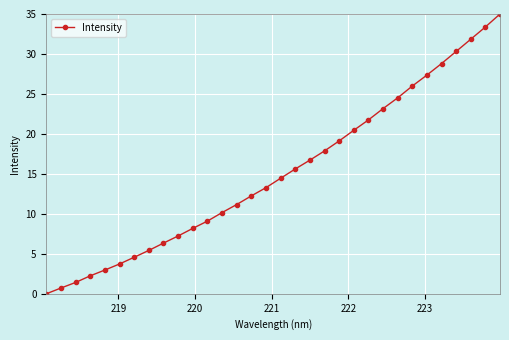

Reading left to right, transcribe all the data shown in this chart.

0.0	0.7	1.4	2.2	3.0	3.7	4.6	5.4	6.3	7.2	8.2	9.1	10.2	11.2	12.2	13.3	14.5	15.6	16.7	17.9	19.1	20.5	21.7	23.2	24.5	26.0	27.4	28.8	30.3	31.8	33.4	35.0